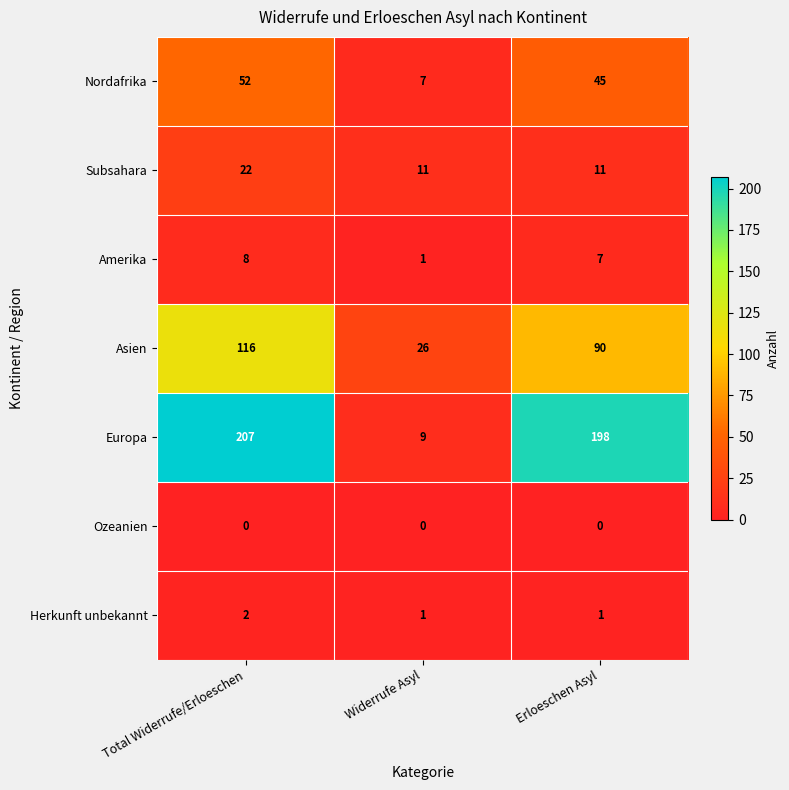

The Asien series shows 116 at Total Widerrufe/Erloeschen. True or false?

True